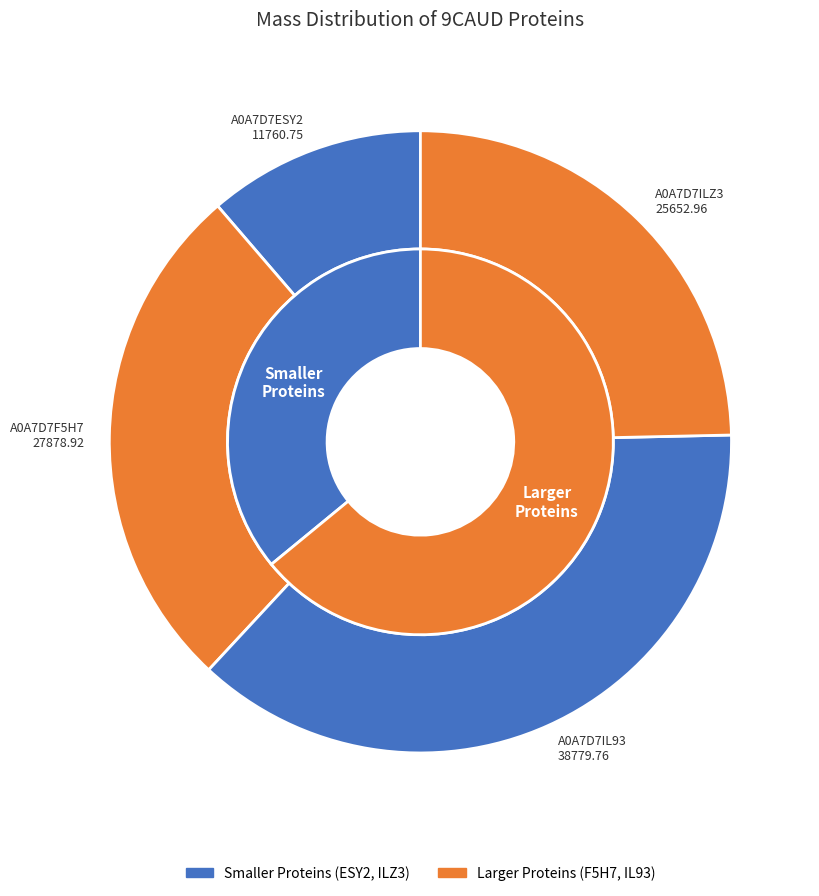

Count the number of slices in the pie.

4